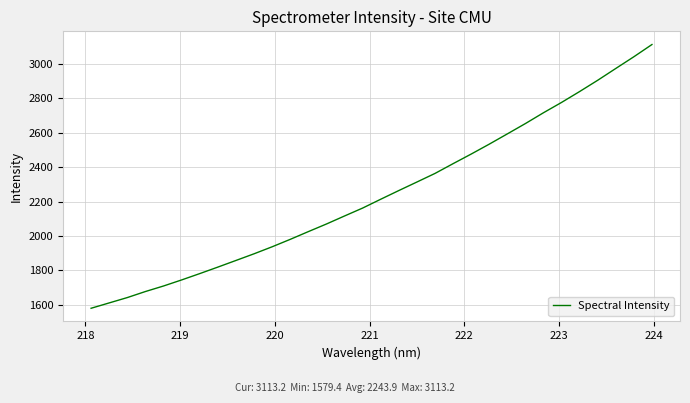

What is the difference between the maximum and minimum values?

1533.9